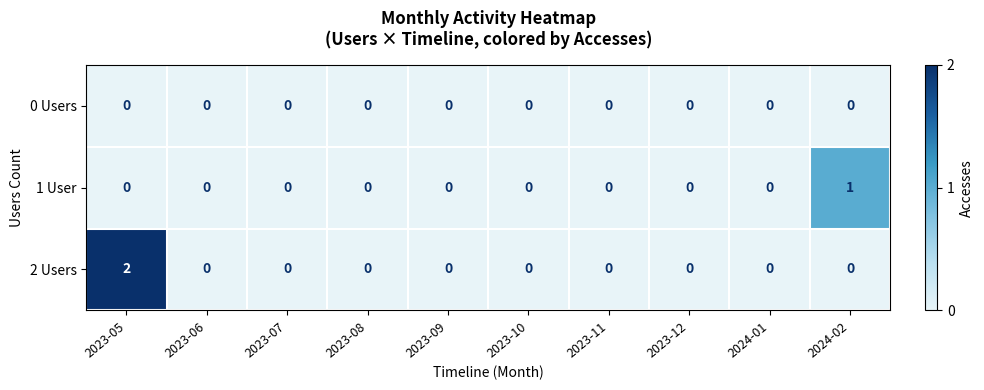

Which series has the largest total across all categories?

2 Users